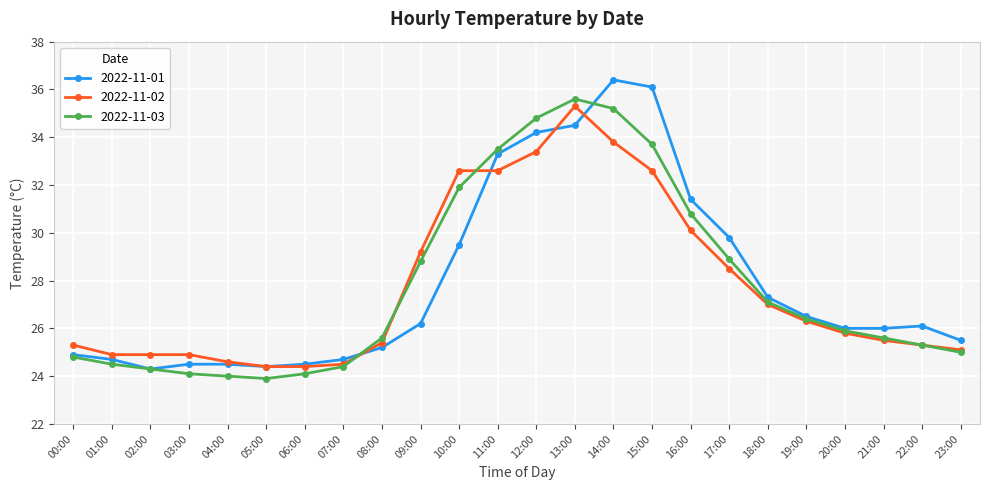

What is the maximum value for 2022-11-03?

35.6